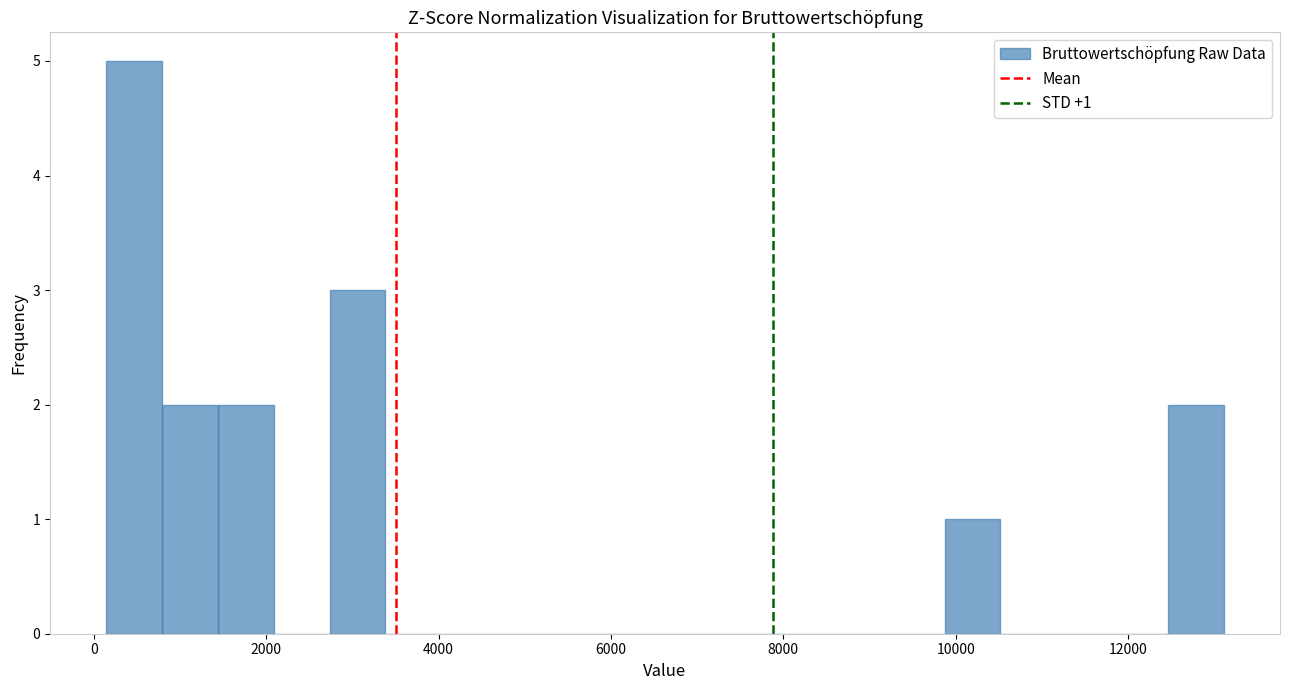

Around what value on the x-axis is the tallest bar? Give the approximate position of its centre, as read against the axis.

400